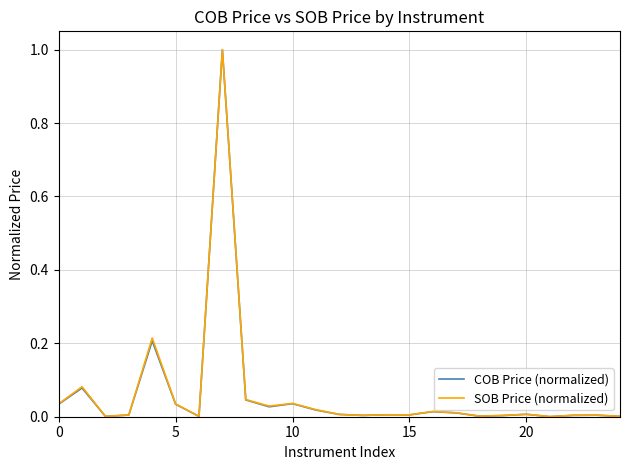

What is the maximum value for SOB Price (normalized)?

1.0